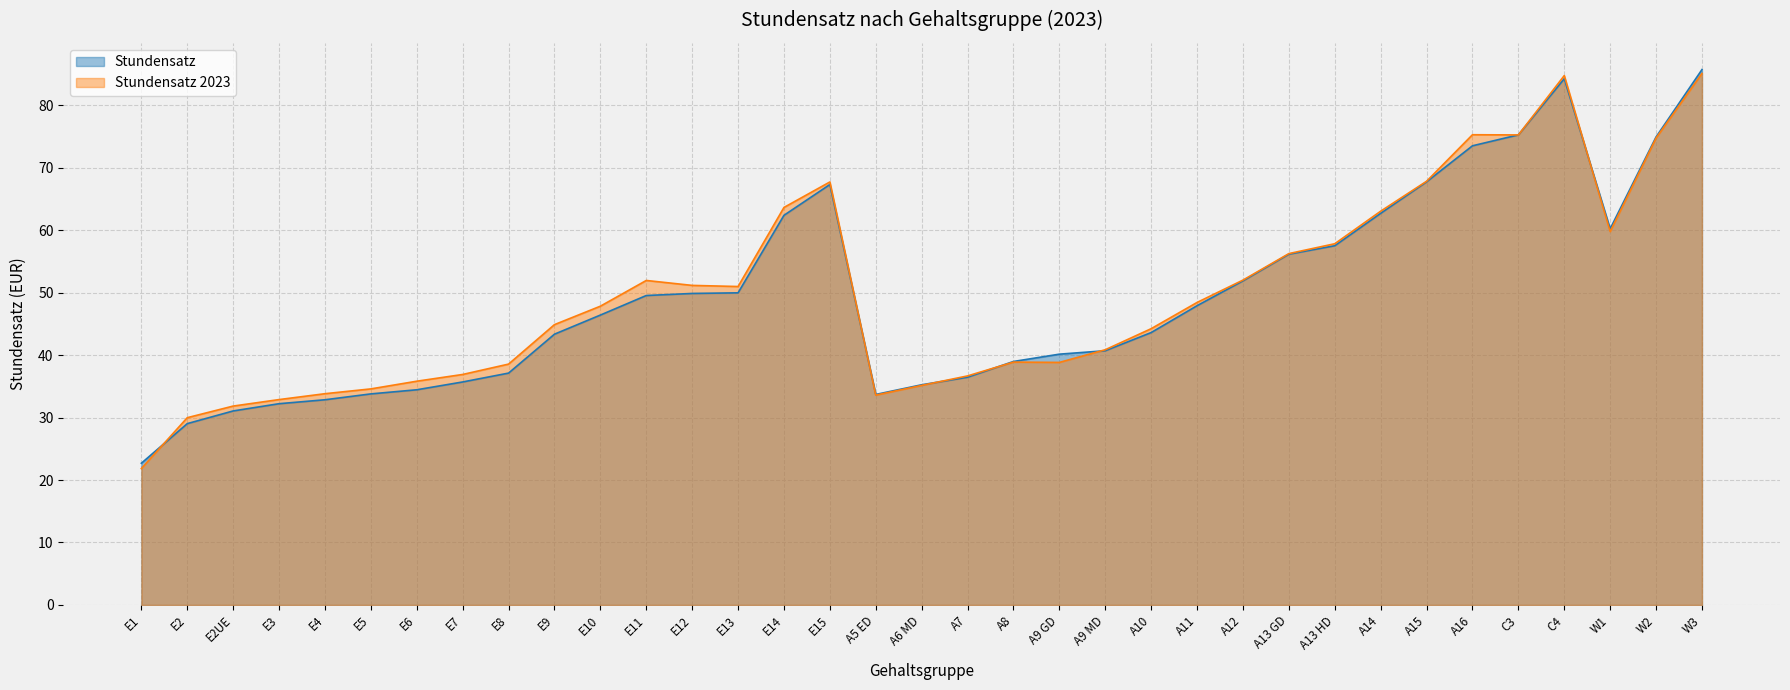

What are all the series names shown in the legend?

Stundensatz, Stundensatz 2023